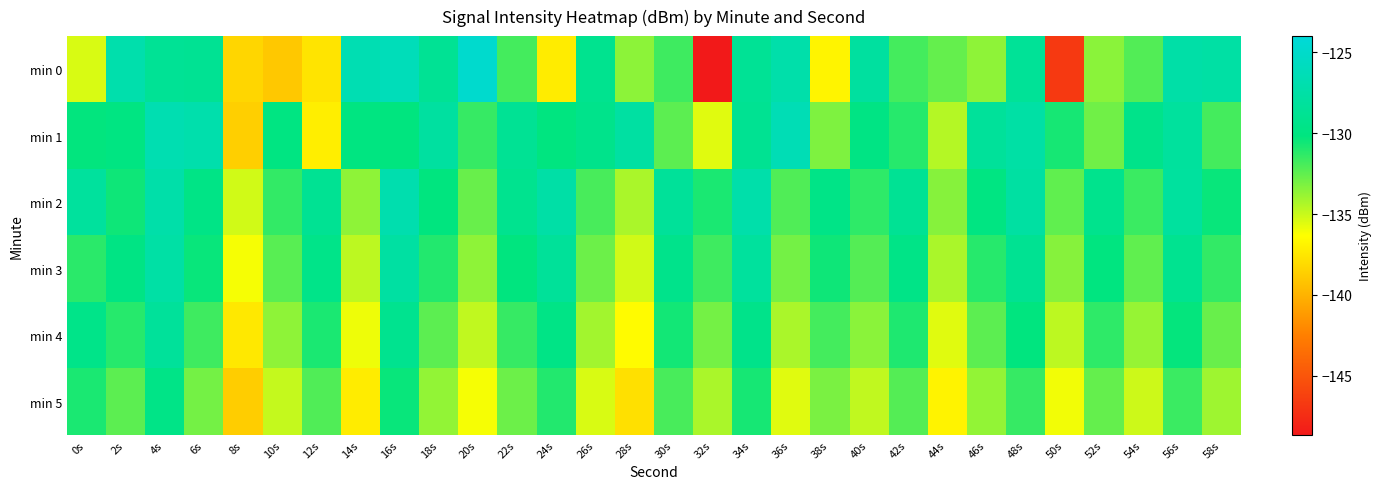

Which series has the widest spread of values?

min 0